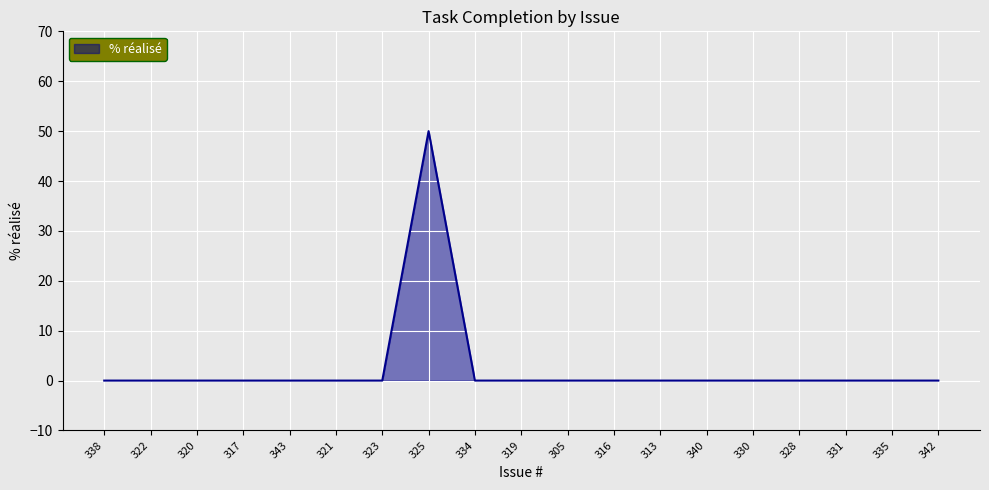

Which category has the highest value across all series?

325